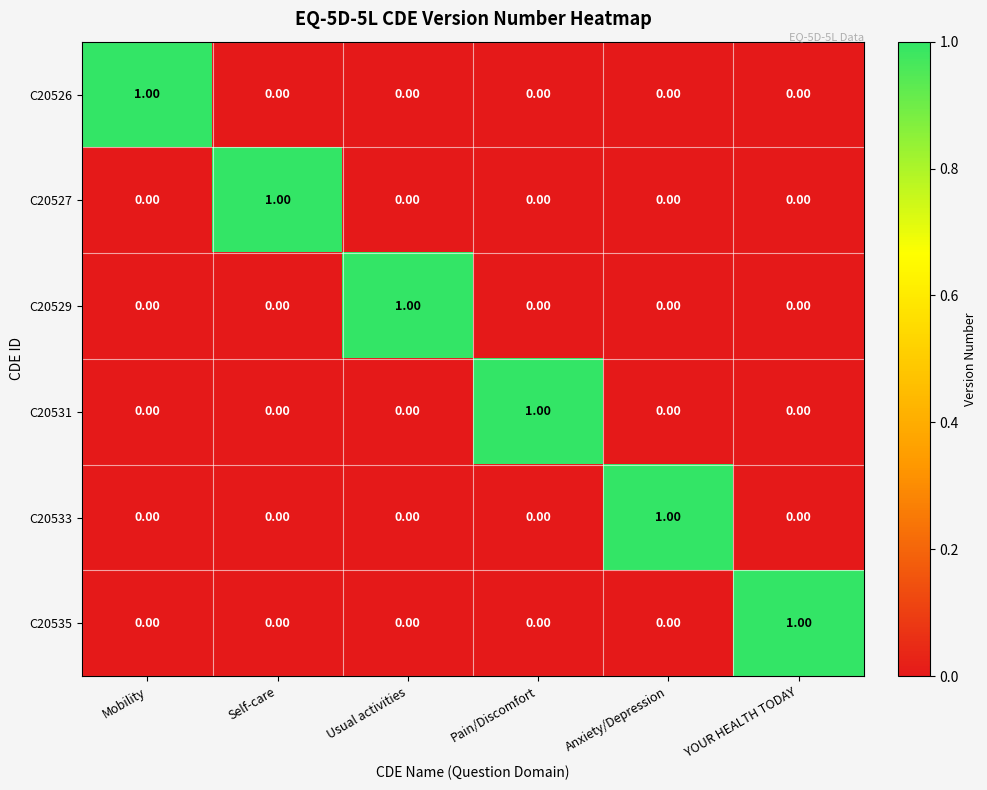

Is the value of C20535 at Anxiety/Depression greater than the value of C20533 at Anxiety/Depression?

No